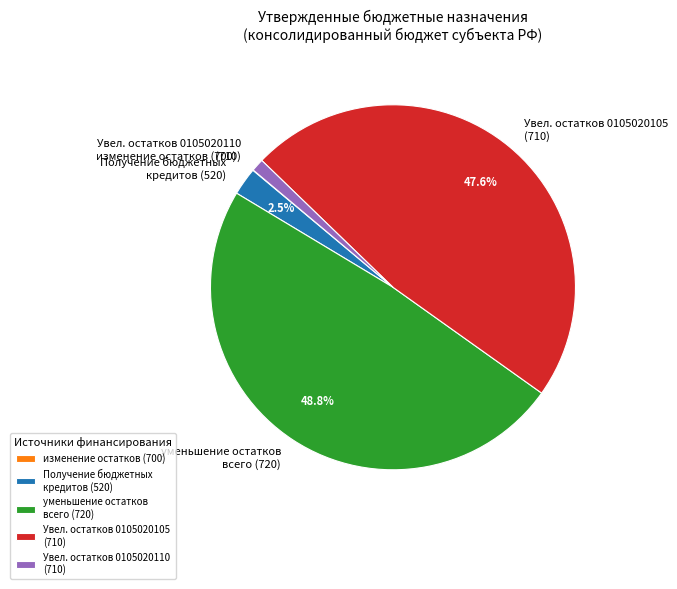

What percentage is NOT represented by Получение бюджетных кредитов (520)?

97.5%